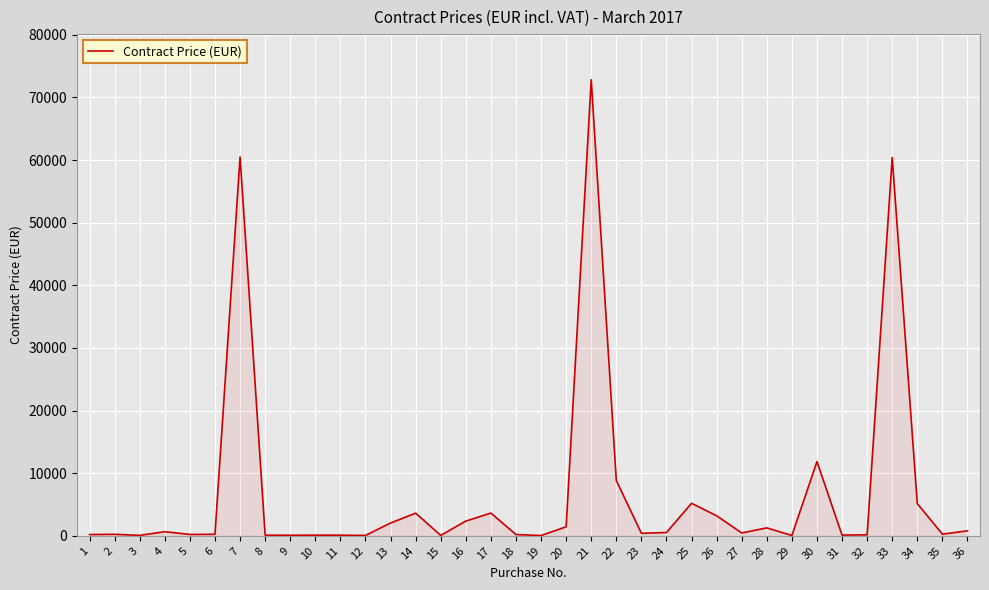

What is the average value?

6874.6